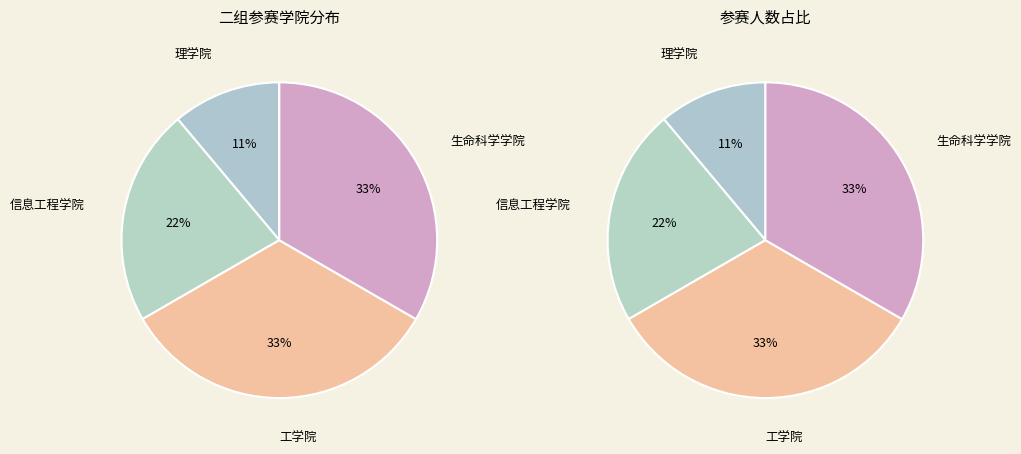

Count the number of slices in the pie.

4